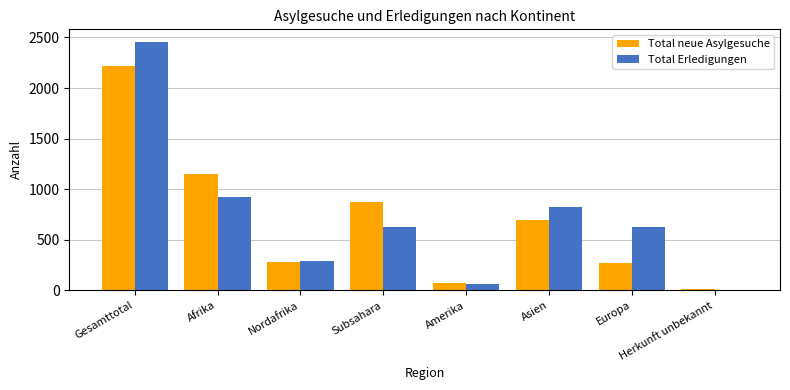

How many categories are shown in the chart?

8